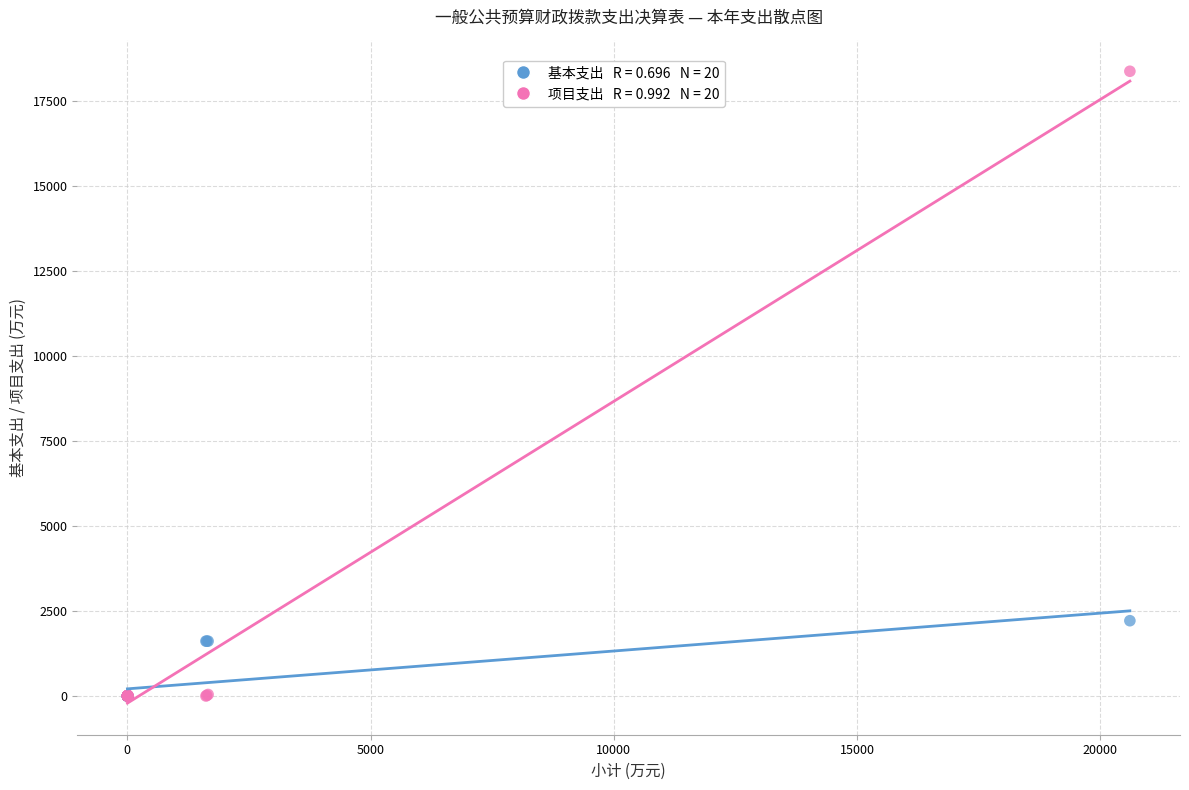

Across all series, what Y value is closest to 9194?

2216.3